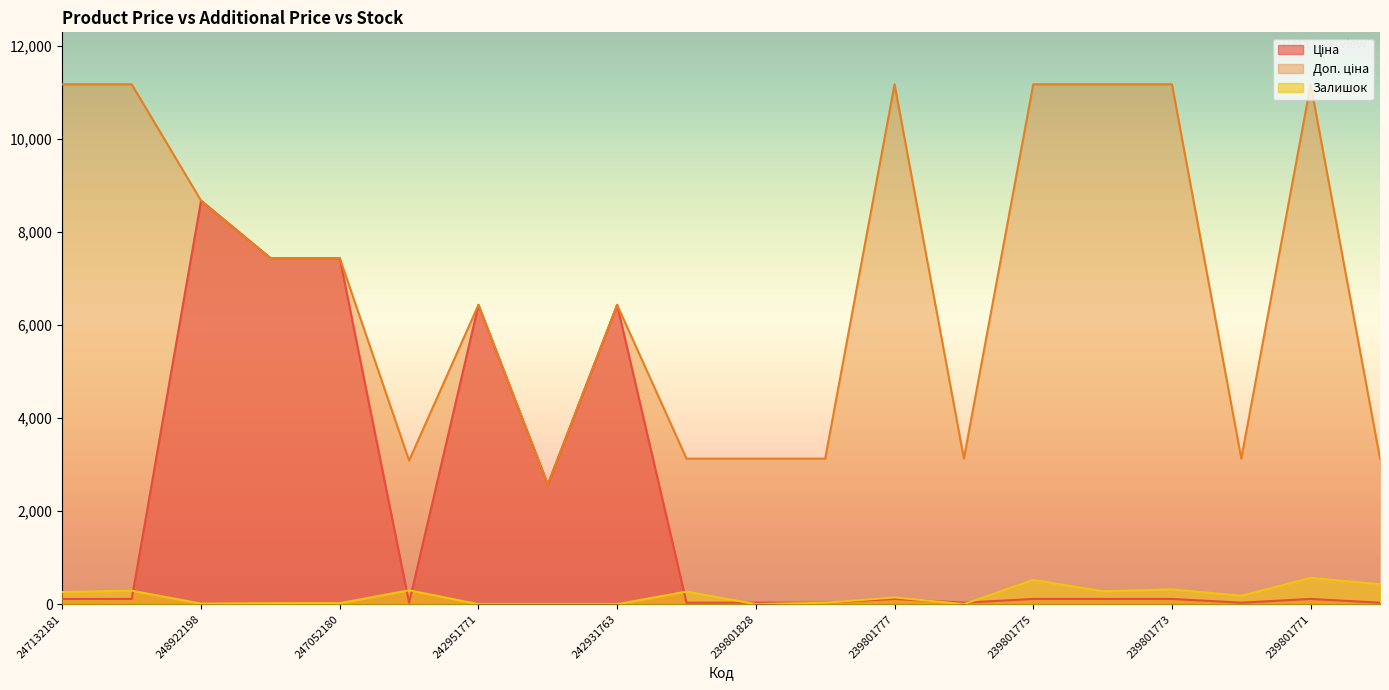

Between 239801778 and 247132180, which is larger?

247132180